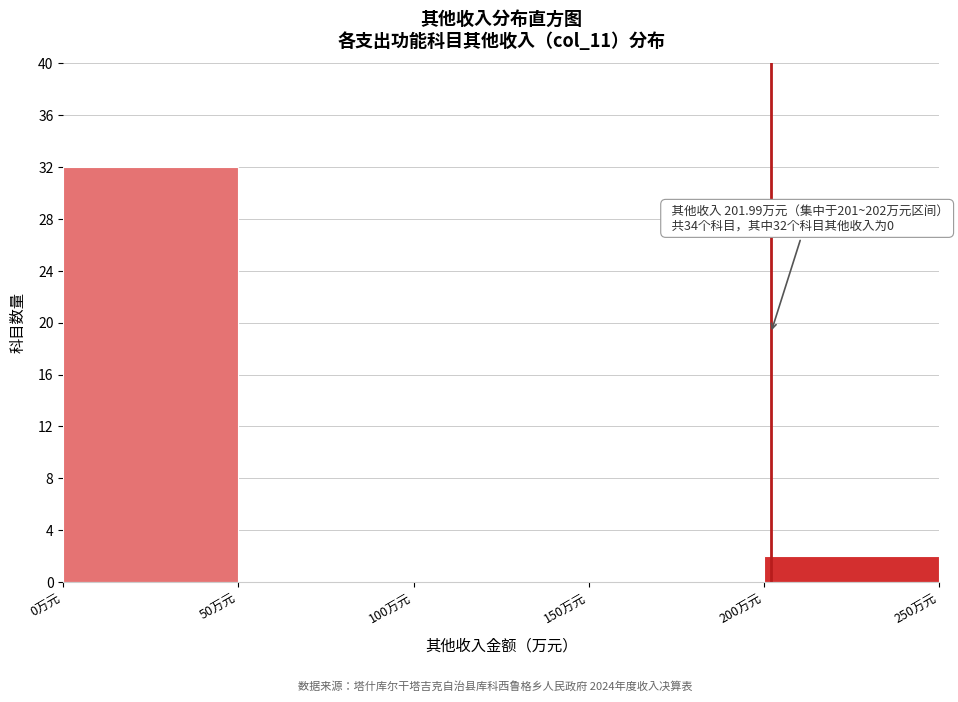

Over which range of the x-axis is the bar tallest?

0 to 50